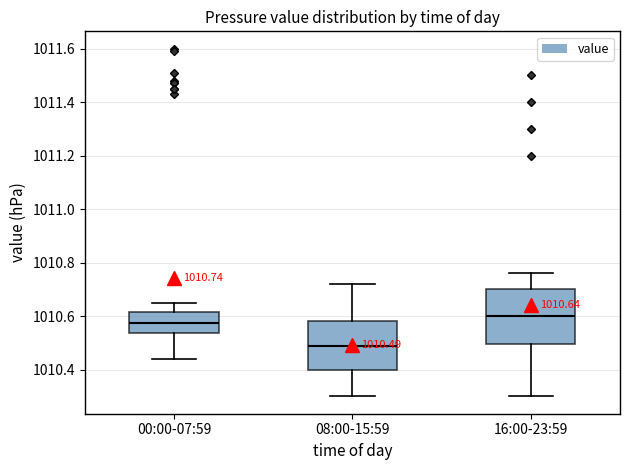

Which box is the tallest, from its lower edge to its upper edge?

16:00-23:59